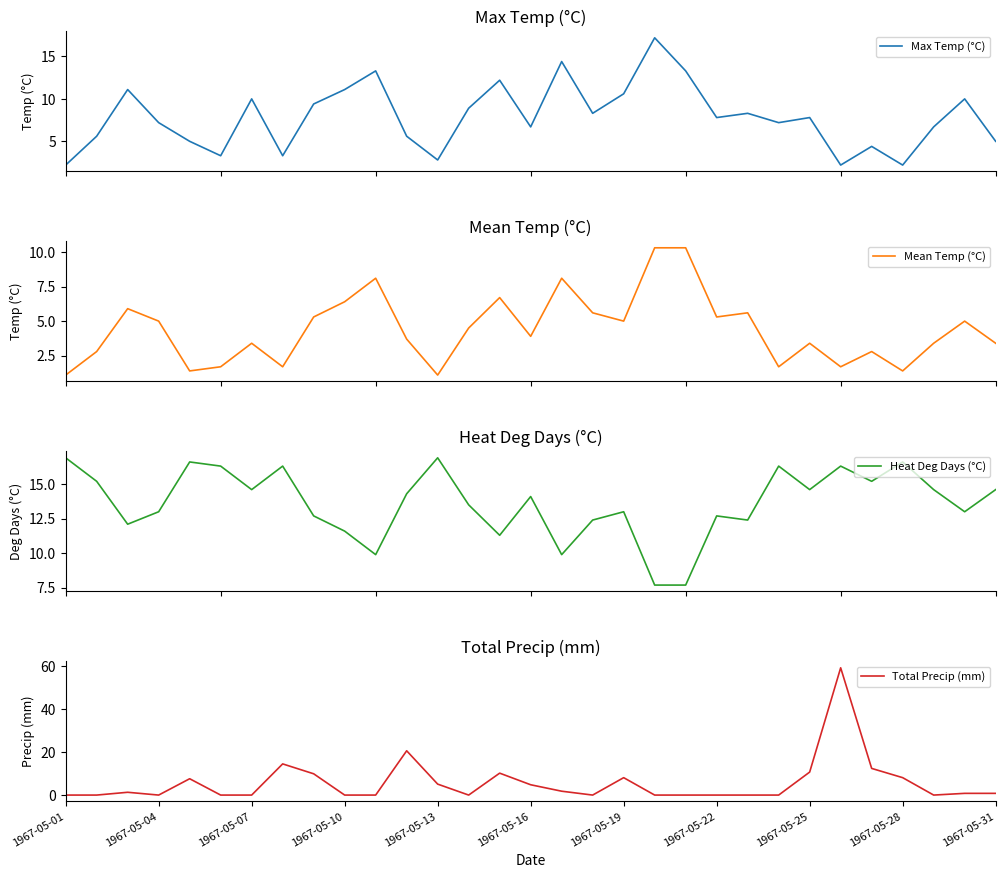

What is the lowest value of the Max Temp (°C) series?

2.2